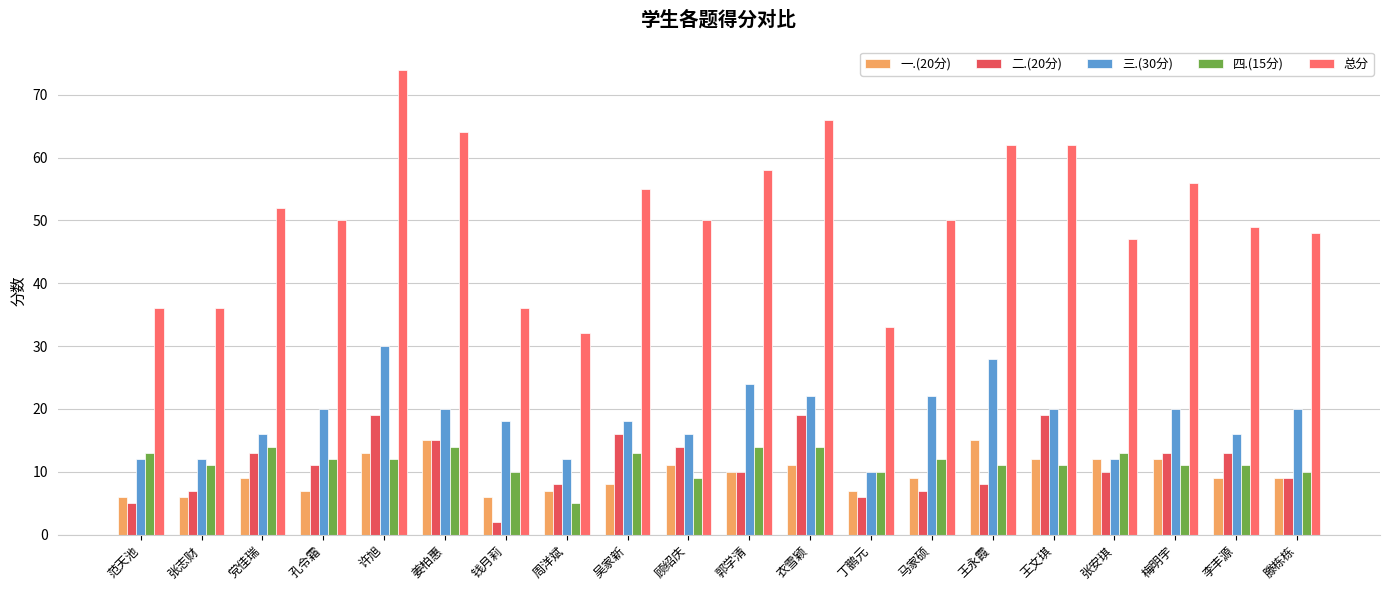

Reading left to right, extract all data points from this chart.

一.(20分): 6	6	9	7	13	15	6	7	8	11	10	11	7	9	15	12	12	12	9	9
二.(20分): 5	7	13	11	19	15	2	8	16	14	10	19	6	7	8	19	10	13	13	9
三.(30分): 12	12	16	20	30	20	18	12	18	16	24	22	10	22	28	20	12	20	16	20
四.(15分): 13	11	14	12	12	14	10	5	13	9	14	14	10	12	11	11	13	11	11	10
总分: 36	36	52	50	74	64	36	32	55	50	58	66	33	50	62	62	47	56	49	48